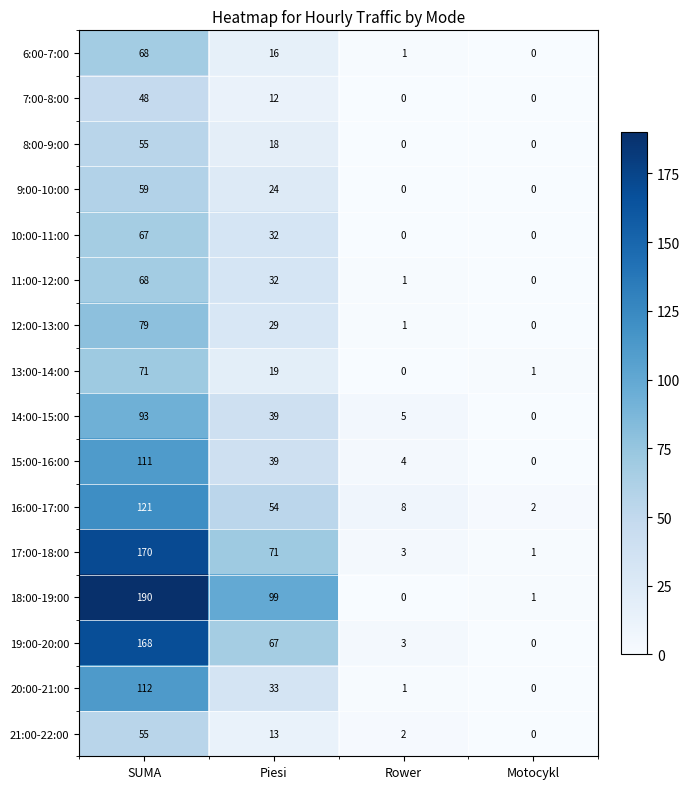

What is the difference between the 18:00-19:00 values at SUMA and Piesi?

91